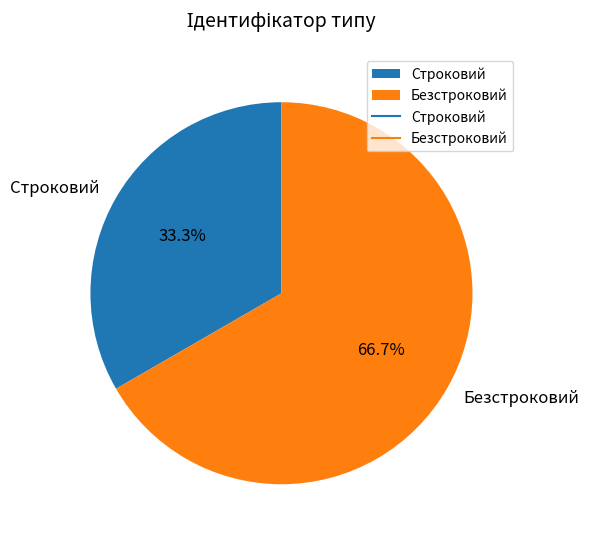

To the nearest percent, what portion does Безстроковий represent?

67%